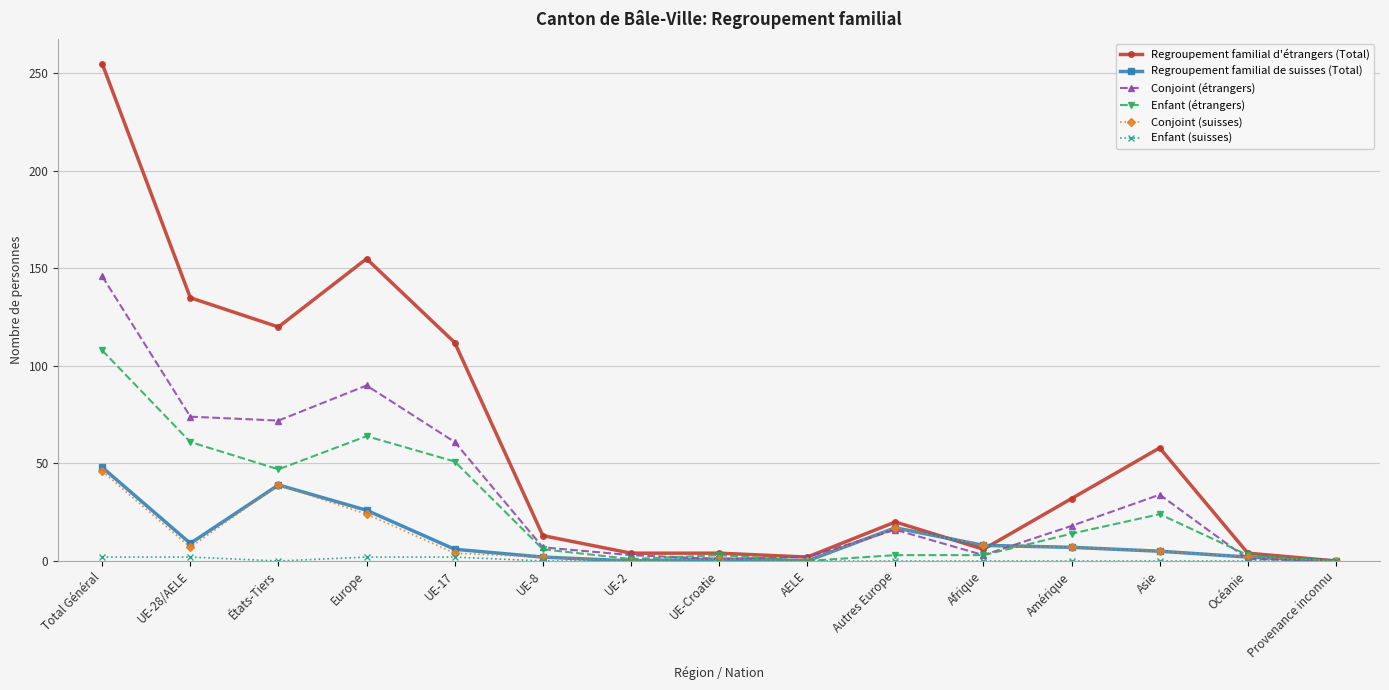

Which series has the largest range (max minus min)?

Regroupement familial d'étrangers (Total)